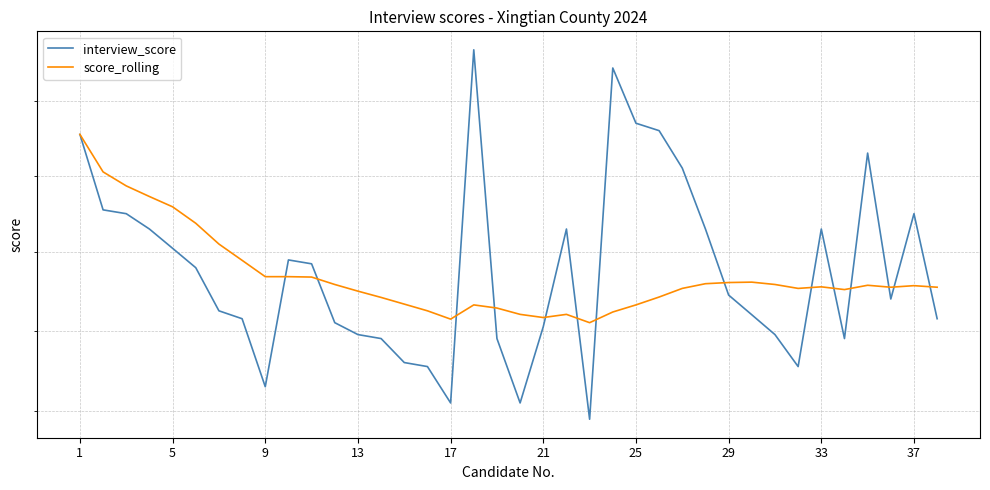

How many values in the score_rolling series are below 79?

13